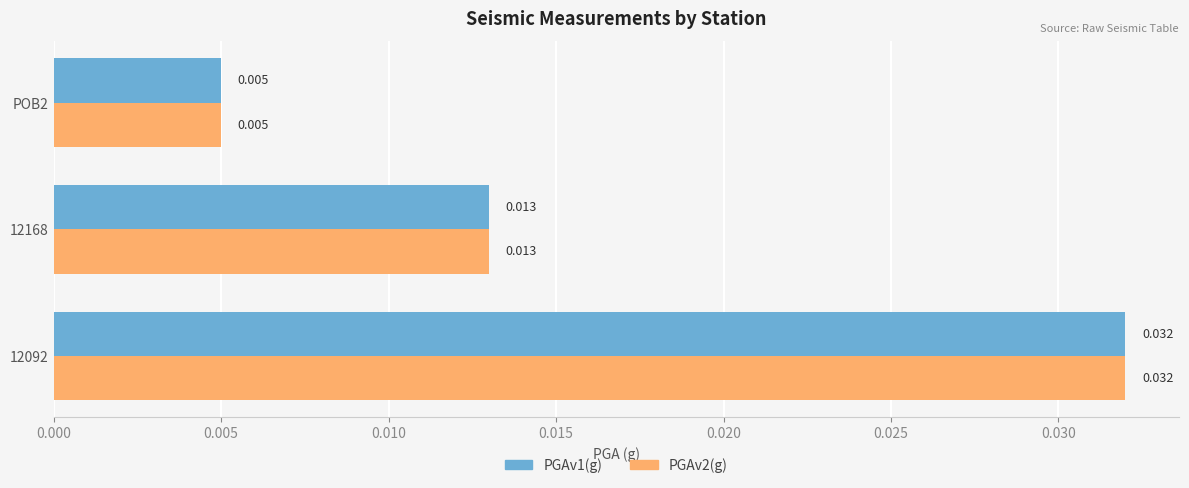

How many PGAv1(g) values are between 0 and 1?

3